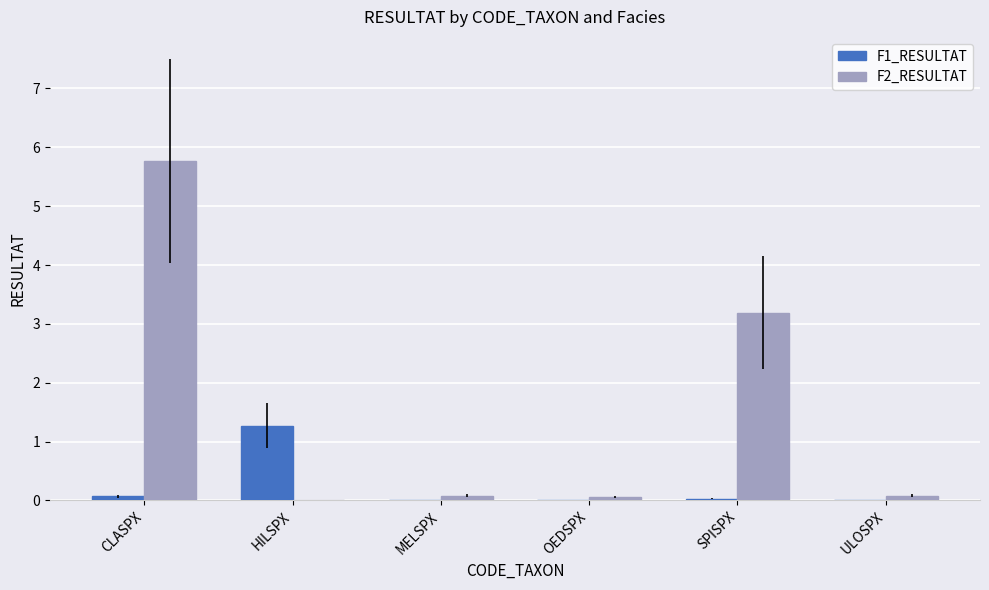

What is the maximum value for F1_RESULTAT?

1.3